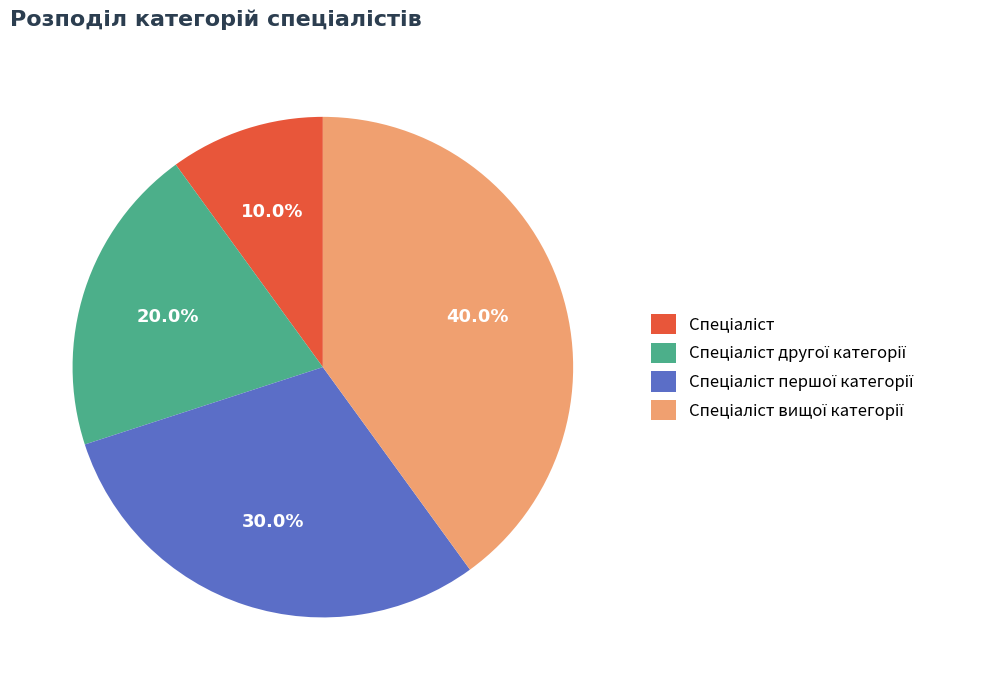

How many segments does this pie chart have?

4